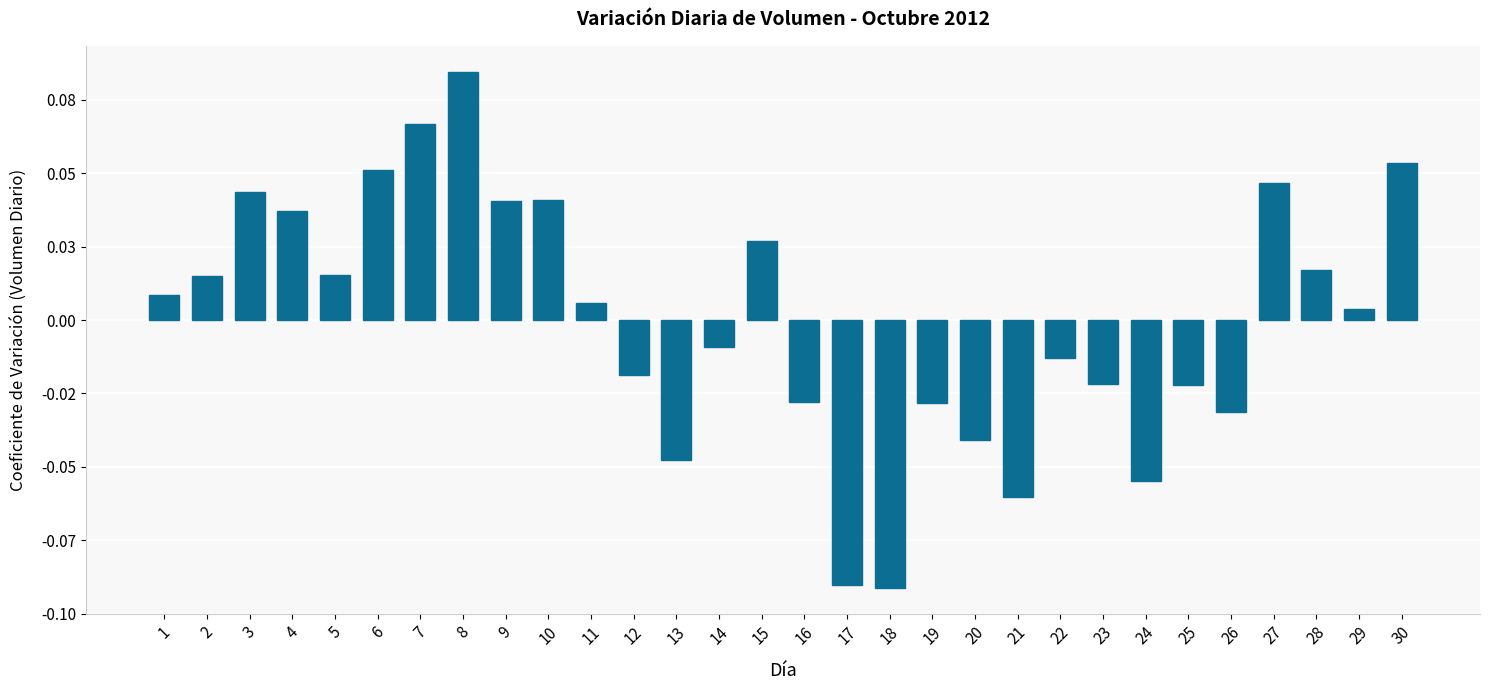

Does the chart contain any negative values?

Yes